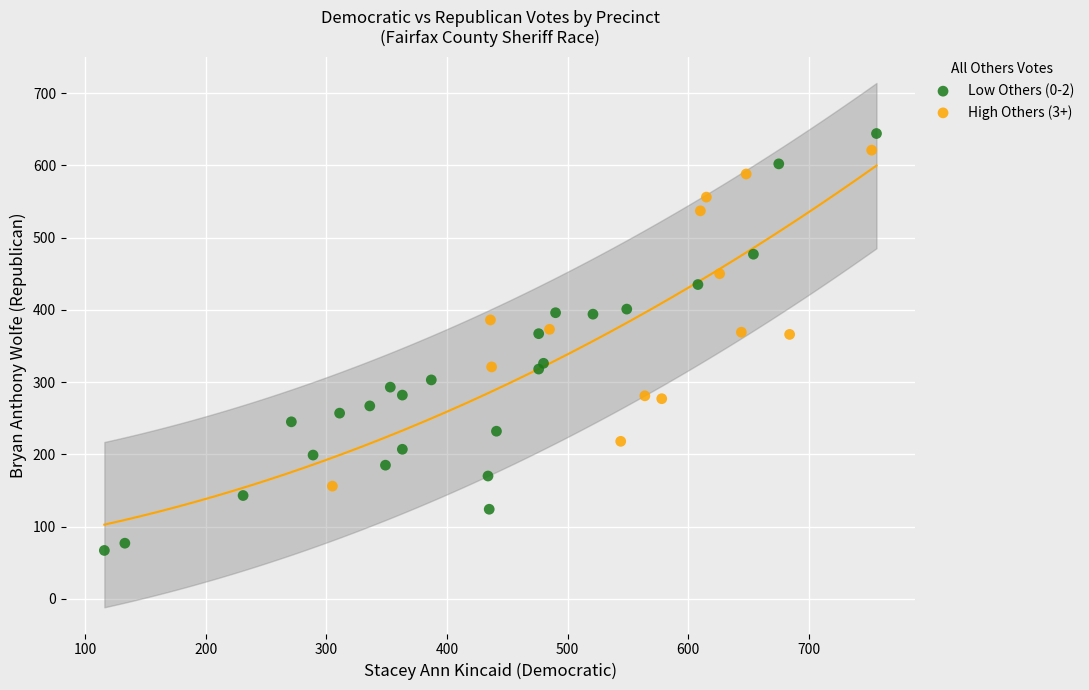

Which series reaches the maximum Y coordinate?

Low Others (0-2)